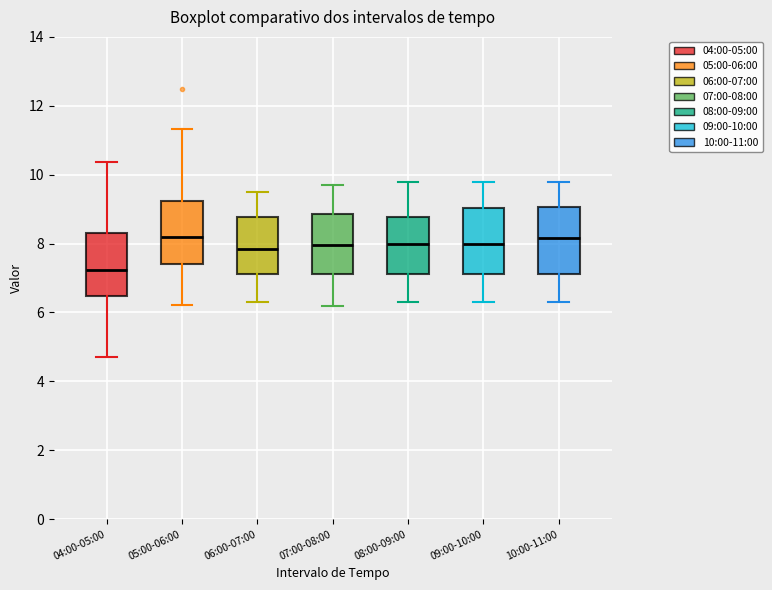

Reading left to right, read every box against the y-axis: the position of its median line, the range the box covers, and the ends of its whiskers. The values are not printed on the chart, so give them approximately, as read against the axis.

04:00-05:00: median 7.2, box 6.4 to 8.4, whiskers 4.8 to 10.4
05:00-06:00: median 8.2, box 7.4 to 9.2, whiskers 6.2 to 11.4
06:00-07:00: median 7.8, box 7.2 to 8.8, whiskers 6.4 to 9.6
07:00-08:00: median 8.0, box 7.2 to 8.8, whiskers 6.2 to 9.8
08:00-09:00: median 8.0, box 7.2 to 8.8, whiskers 6.4 to 9.8
09:00-10:00: median 8.0, box 7.2 to 9.0, whiskers 6.4 to 9.8
10:00-11:00: median 8.2, box 7.2 to 9.0, whiskers 6.4 to 9.8